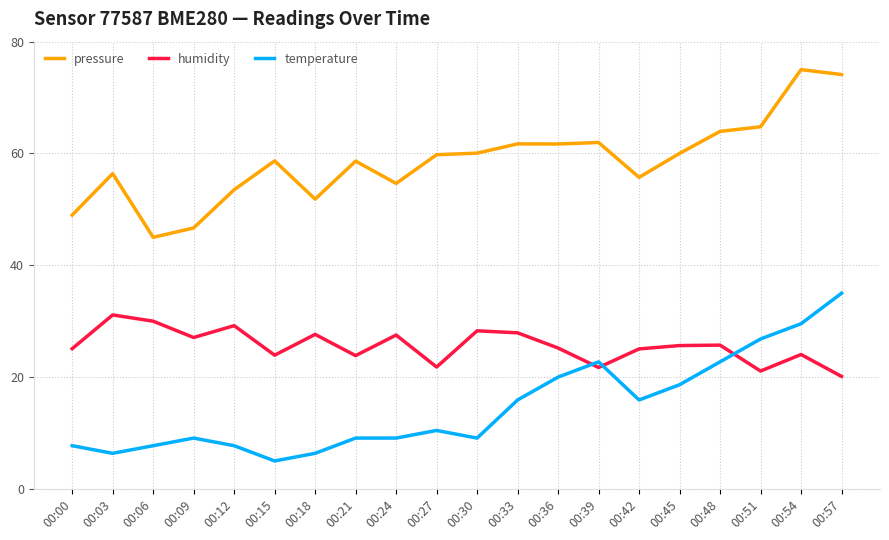

True or false: humidity has more than 2 interior local peaks.

True